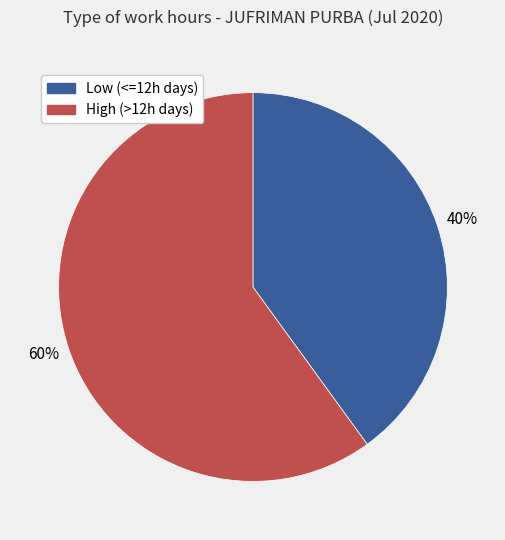

To the nearest percent, what is the difference between the largest and smallest slice percentages?

20%